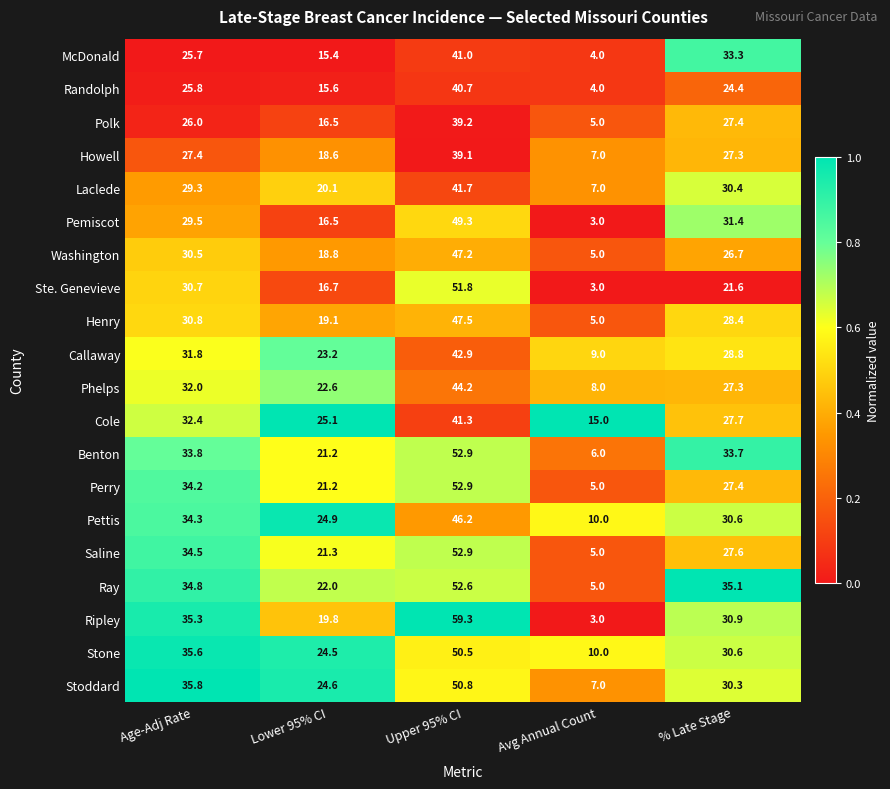

What is the spread (max minus min) of values at % Late Stage?

13.5